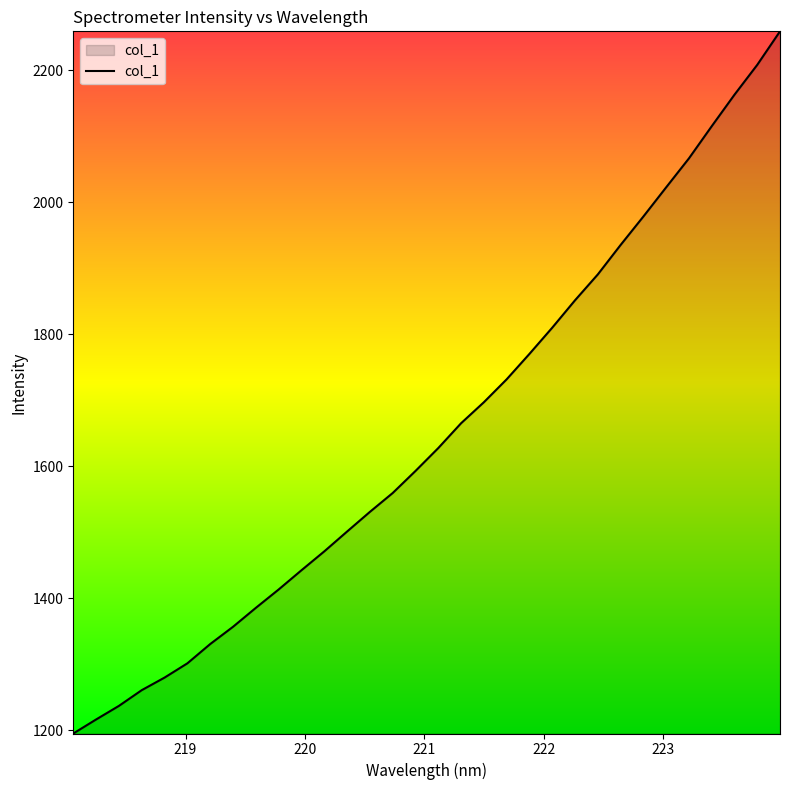

How many lines are shown in the chart?

1